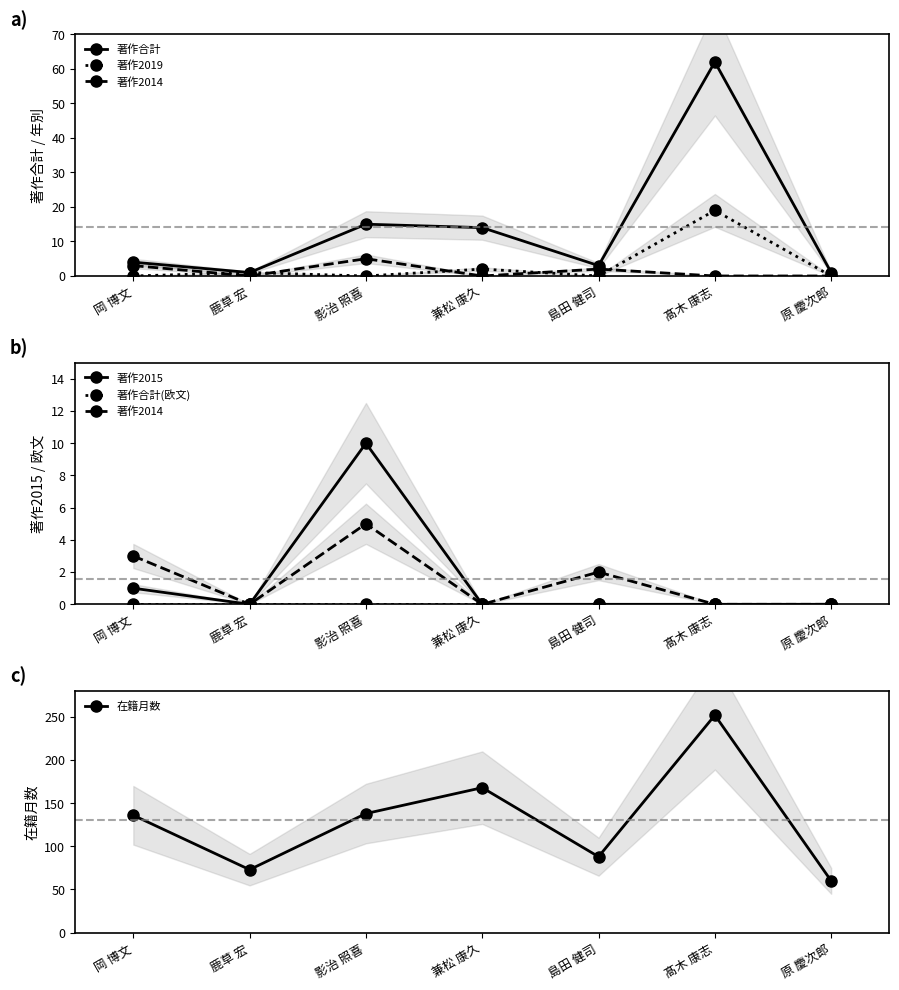

Which series has the largest range (max minus min)?

在籍月数